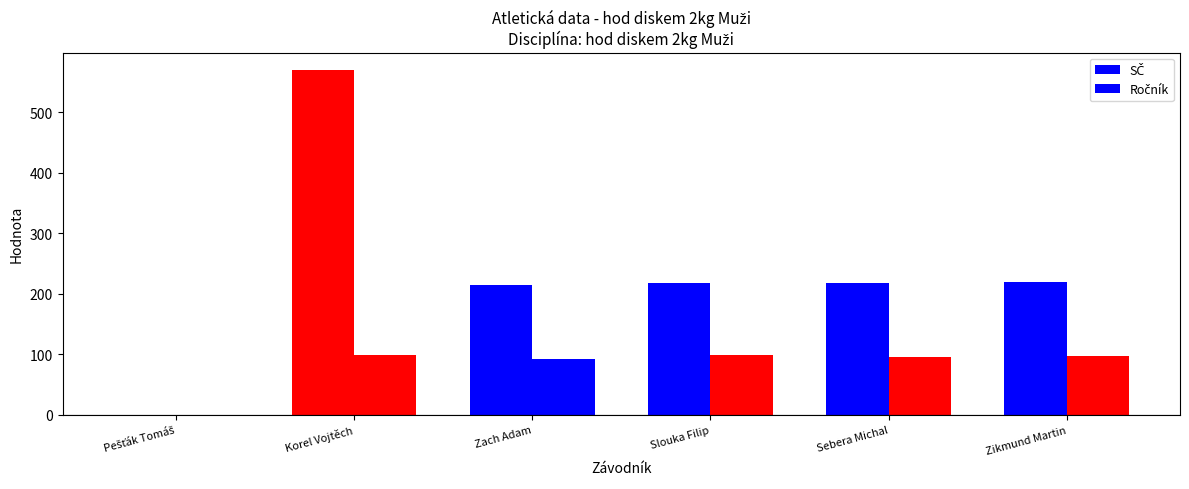

Which series changed the most between Korel Vojtěch and Zach Adam?

SČ